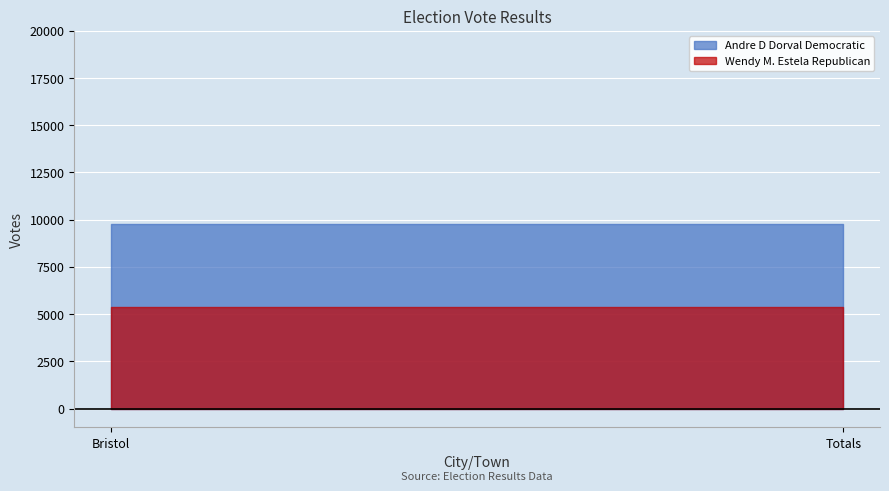

At how many categories does at least one series exceed 7182?

2